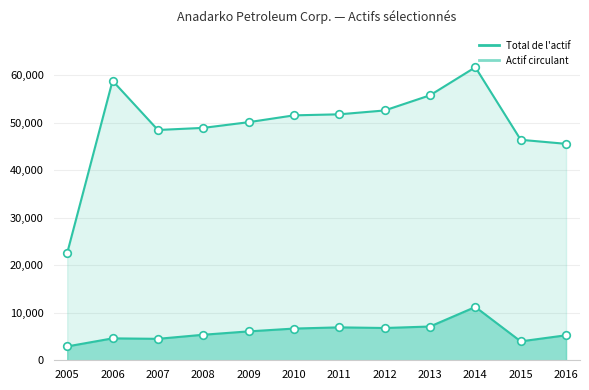

Which series contains the lowest Y value?

Actif circulant